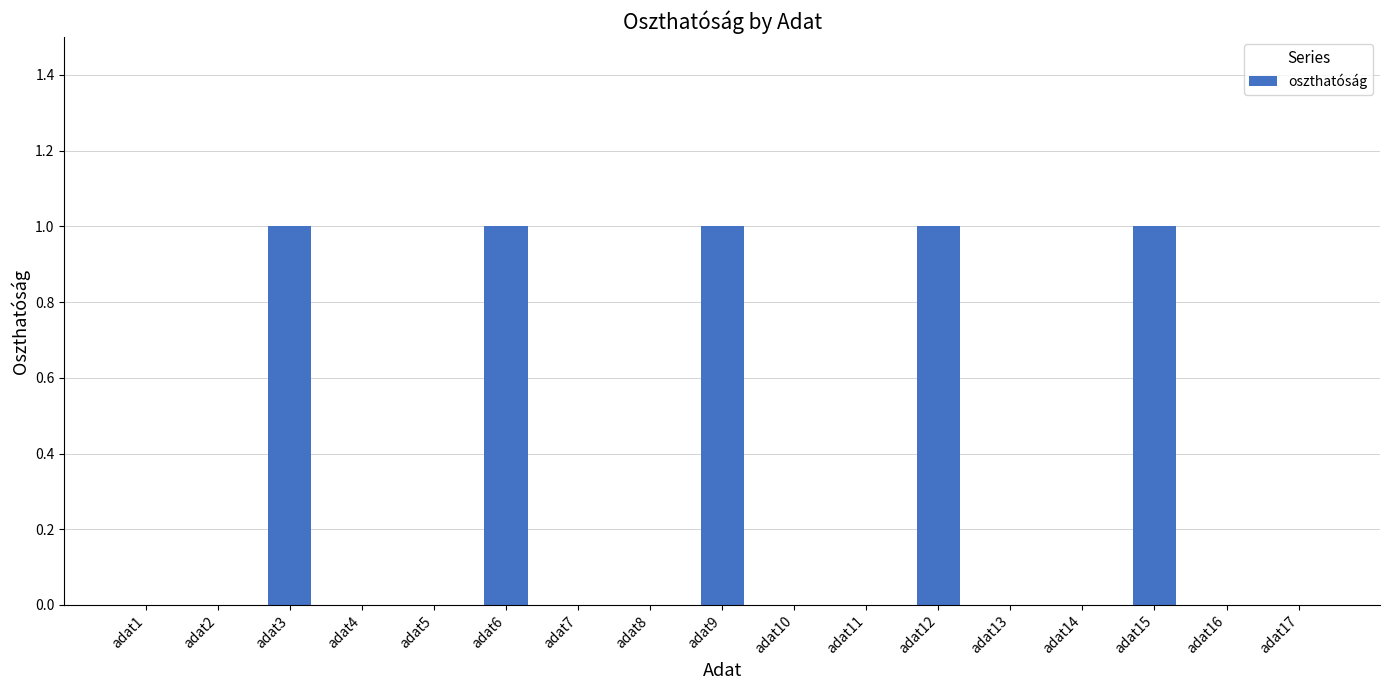

How many series are shown in this chart?

1